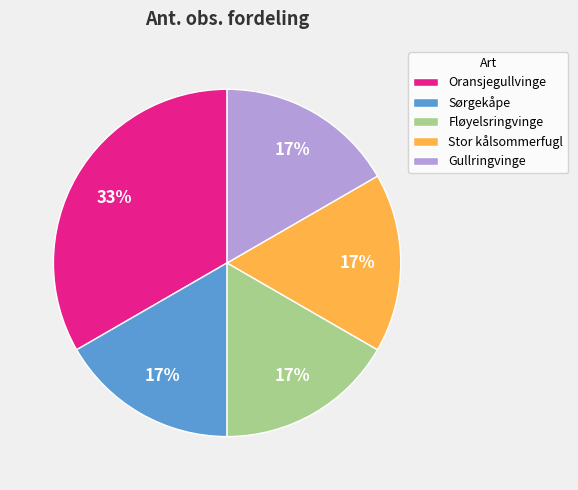

How many segments does this pie chart have?

5